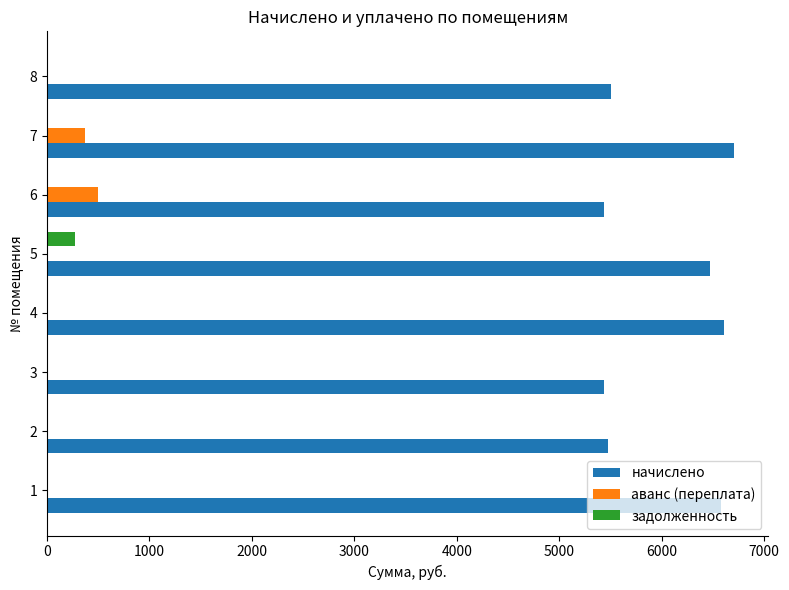

Which series has the widest spread of values?

начислено